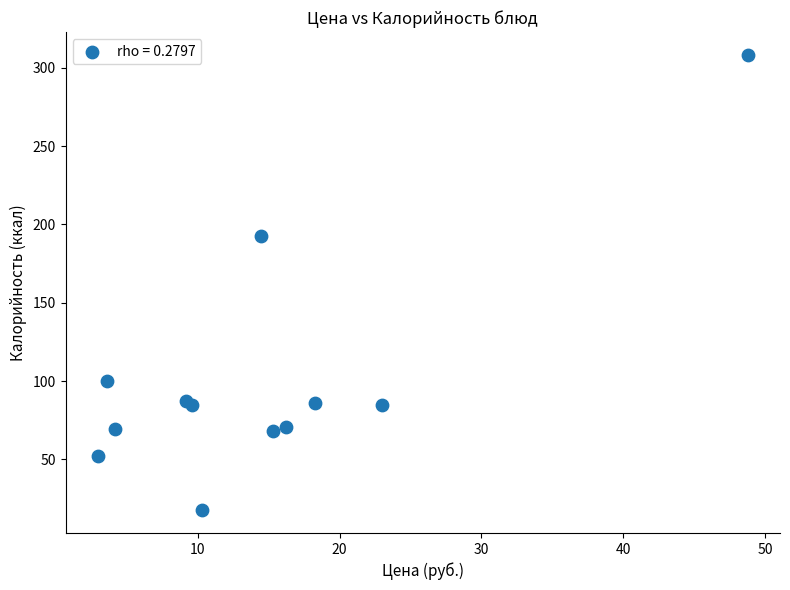

What Y value in the scatter plot is closest to 162?

192.5